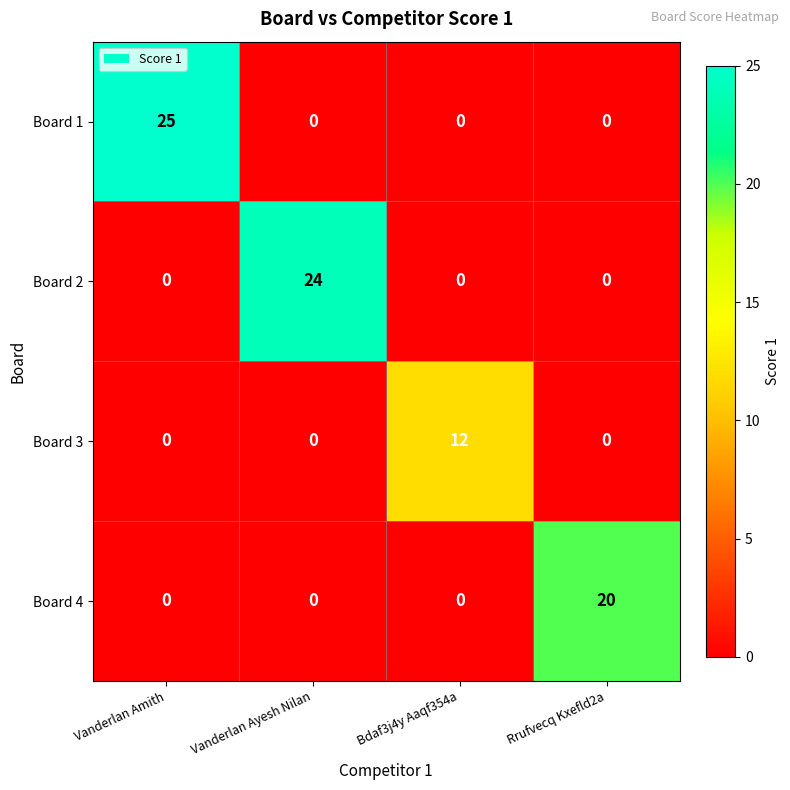

At how many categories does at least one series exceed 11?

4